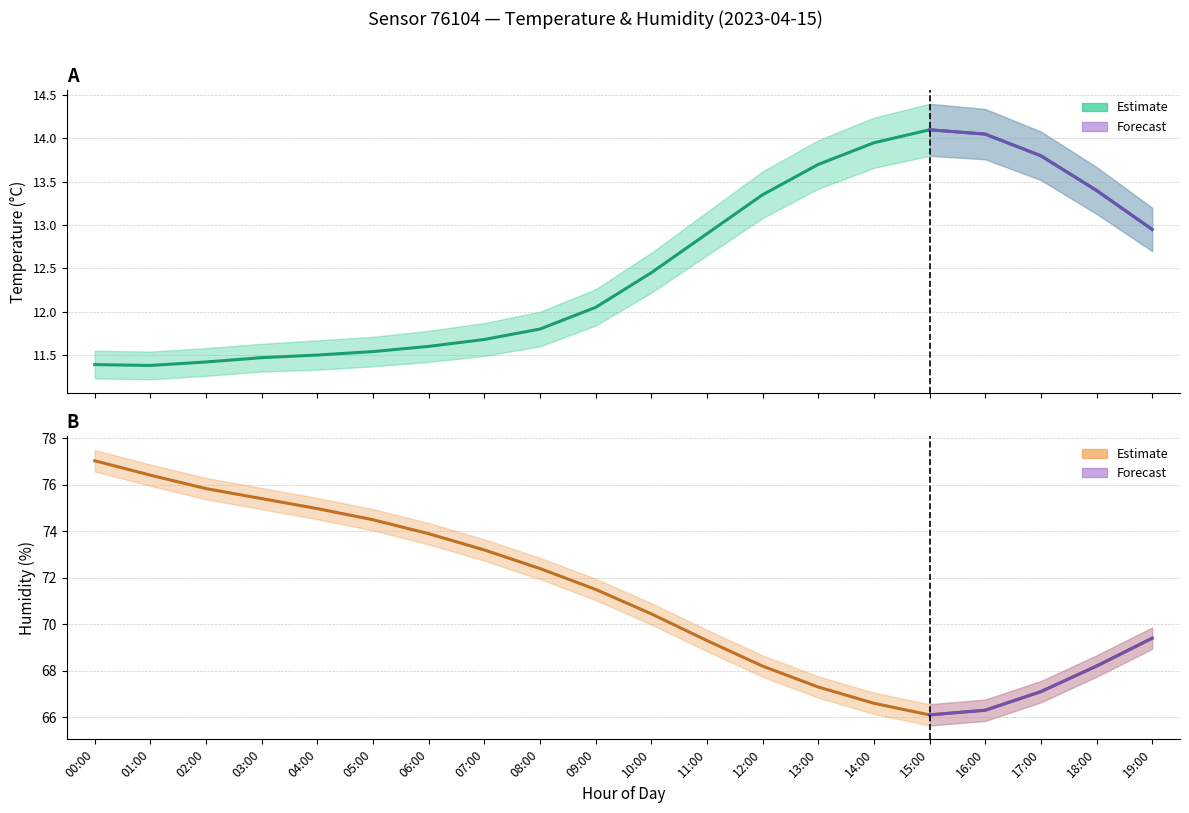

What is the sum of the temperature values at 07:00 and 04:00?

23.2